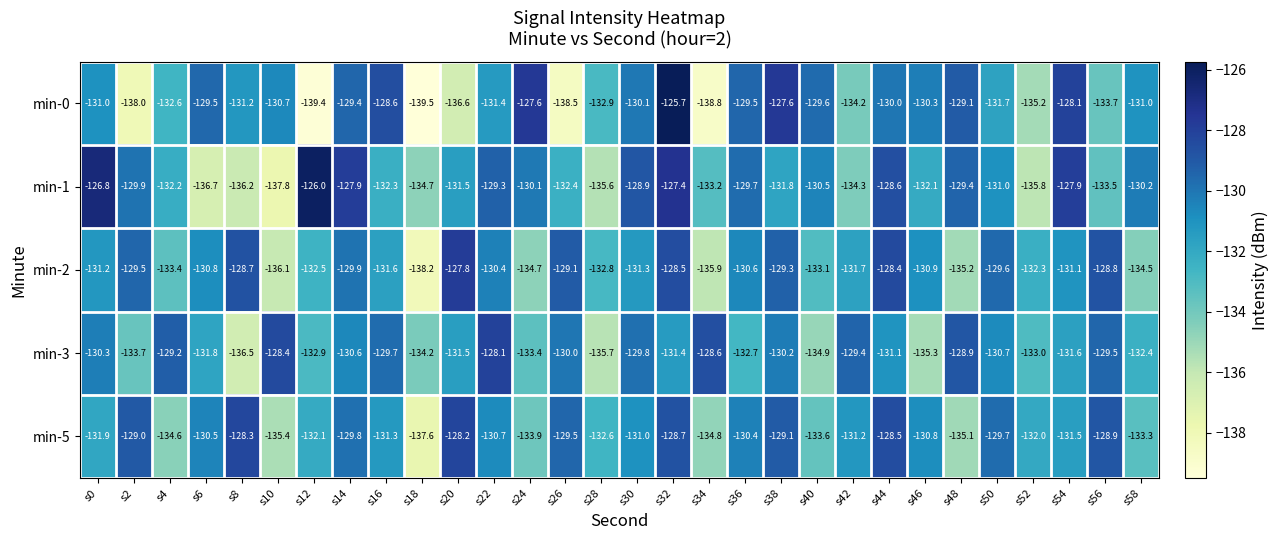

Is the value of min-3 at s12 greater than the value of min-1 at s50?

No